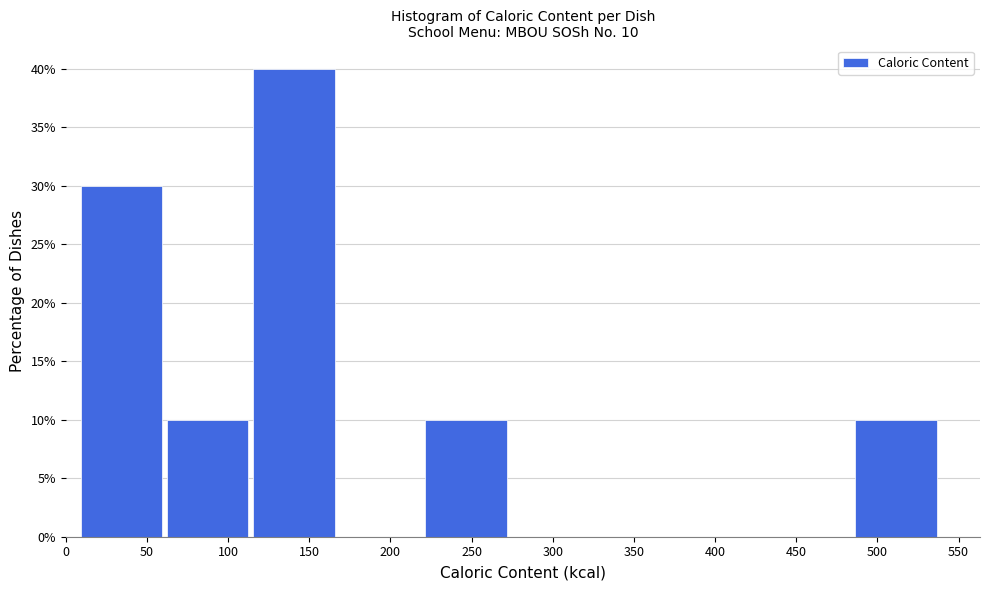

Which range on the x-axis has the tallest bar?

115 to 165